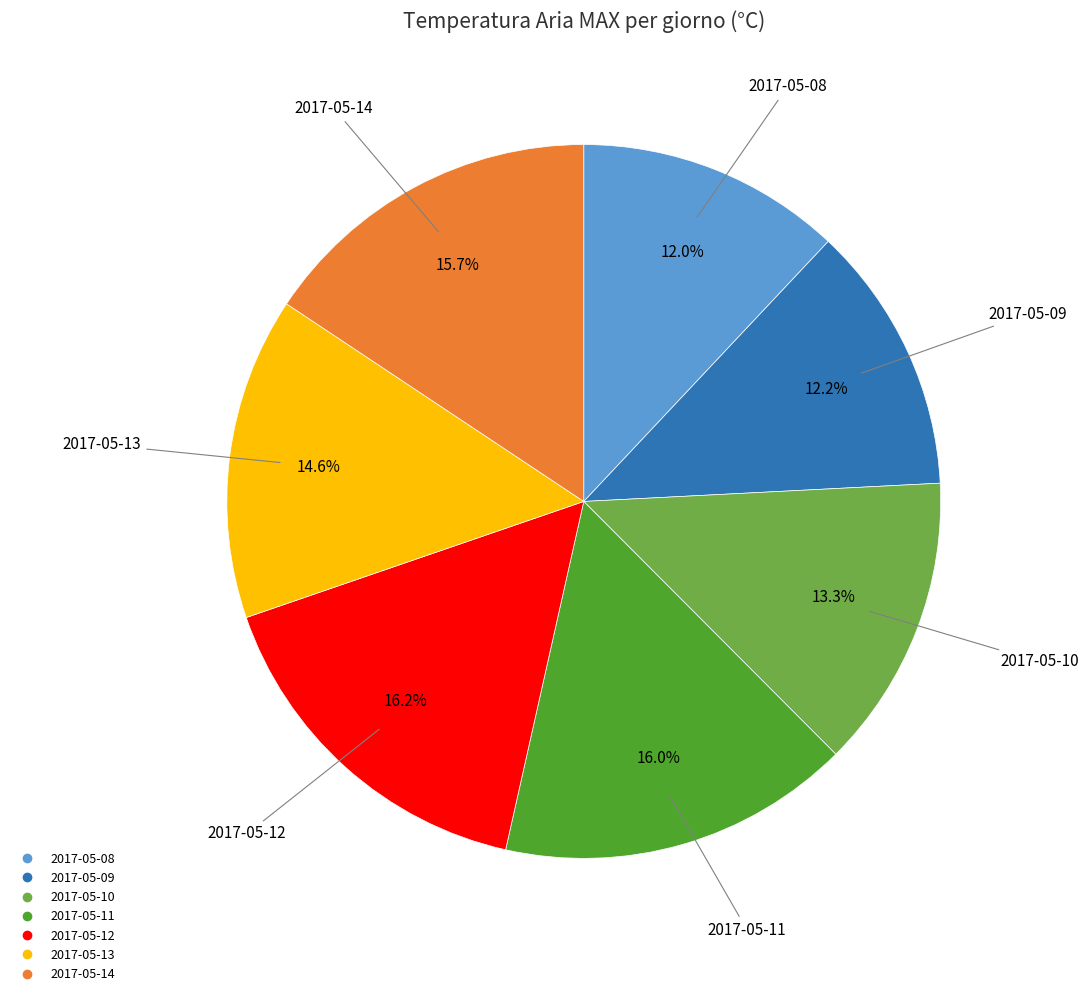

Is it true that 2017-05-10 is 1% of the pie?

False